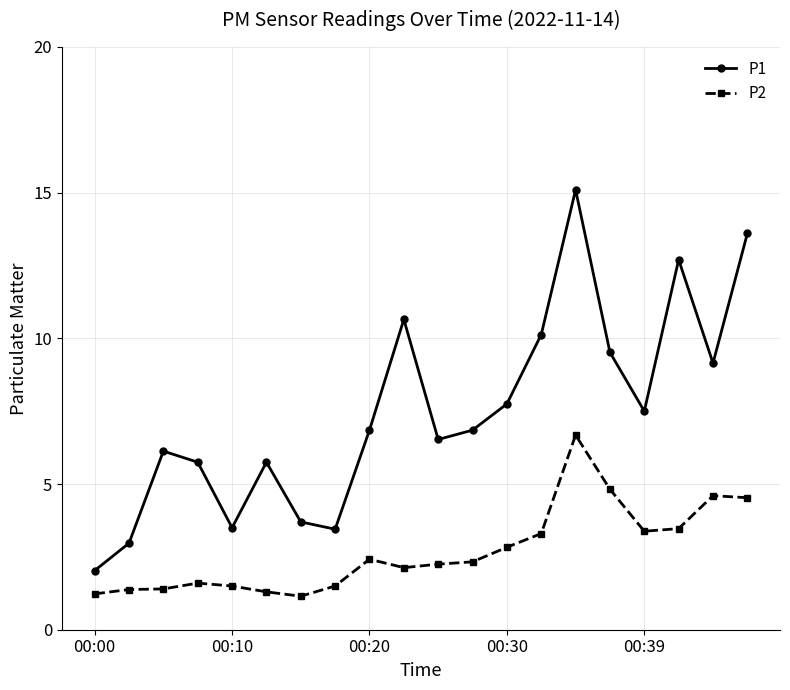

Which series has the widest spread of values?

P1